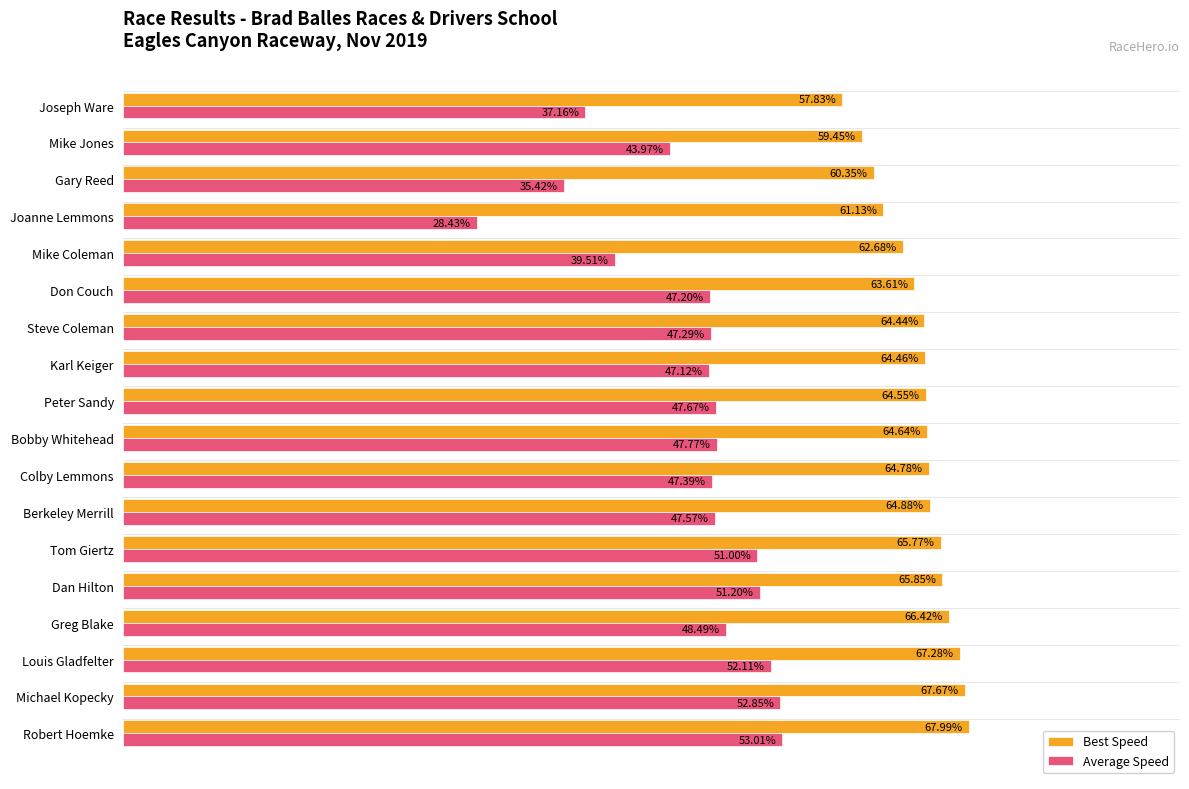

Which series has the largest range (max minus min)?

Average Speed